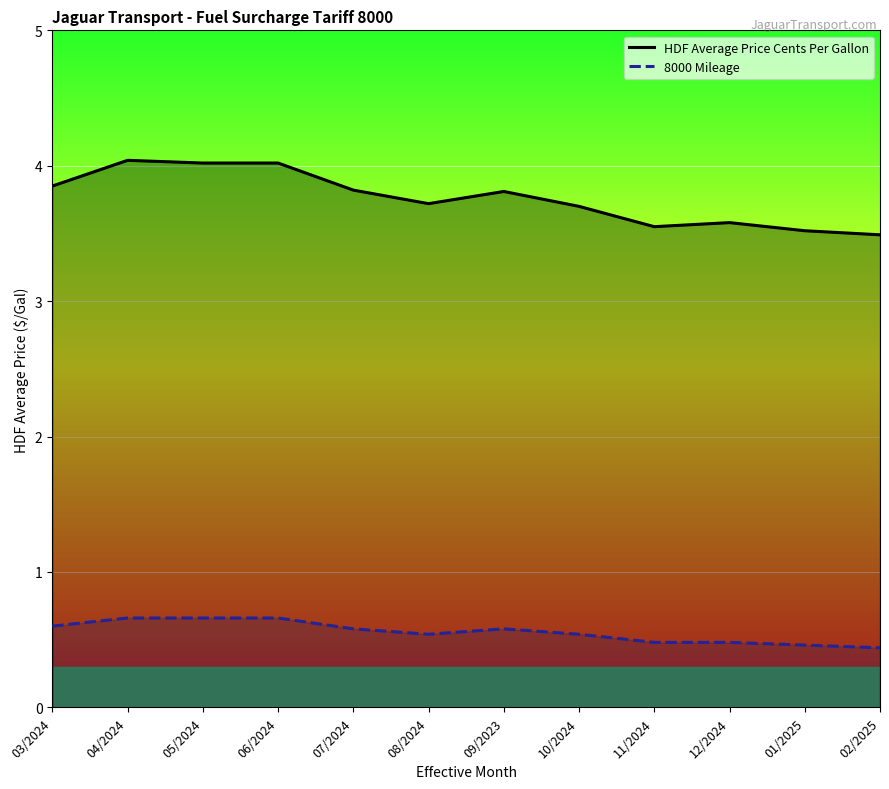

Is it true that 8000 Mileage equals 0.6 at 03/2024?

True